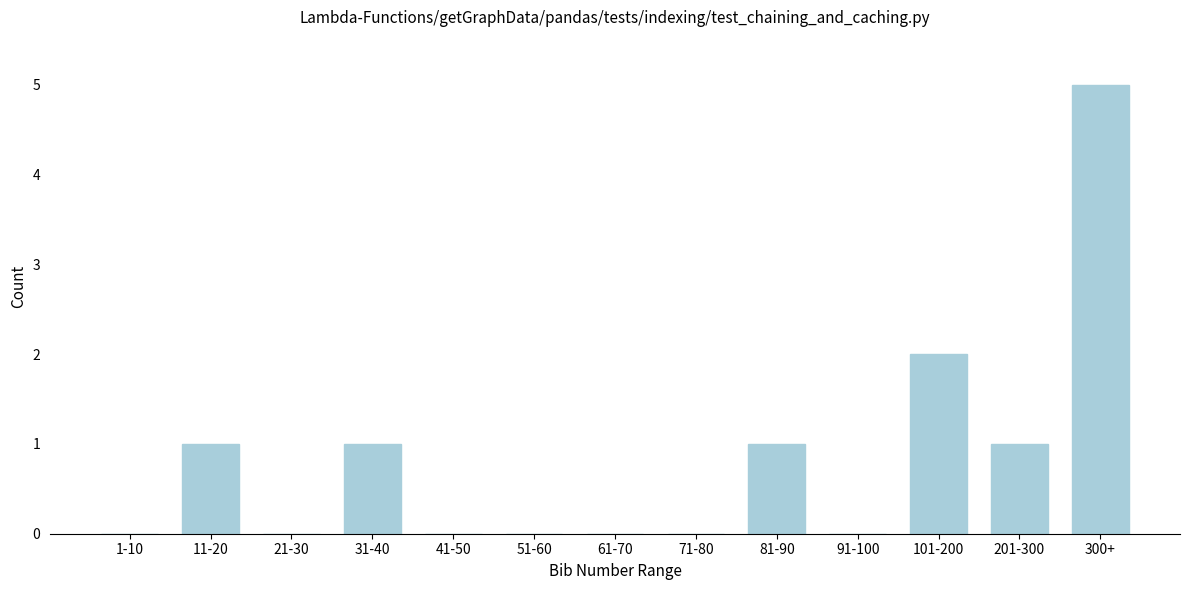

Reading left to right, transcribe all the data shown in this chart.

1-10=0	11-20=1	21-30=0	31-40=1	41-50=0	51-60=0	61-70=0	71-80=0	81-90=1	91-100=0	101-200=2	201-300=1	300+=5